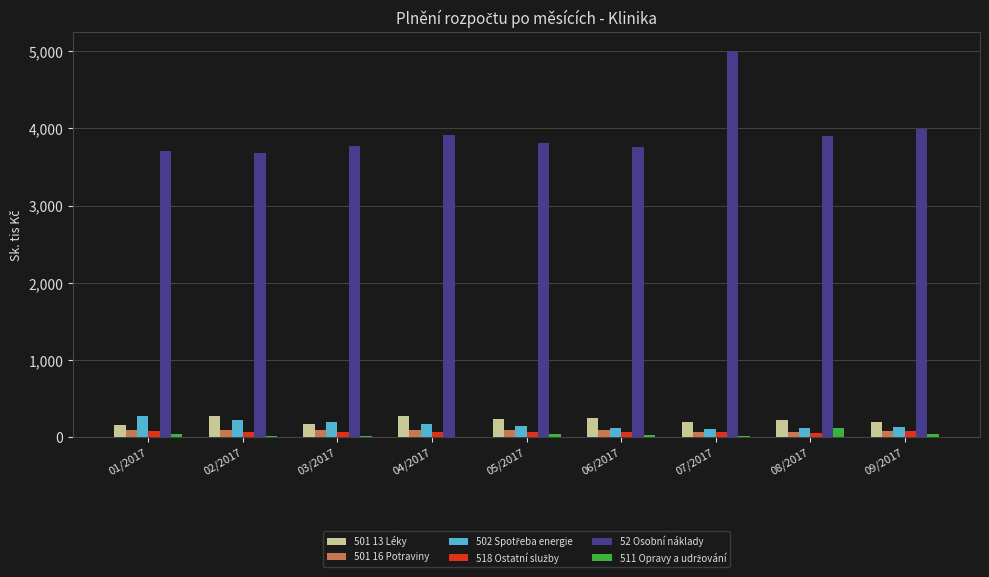

The 52 Osobní náklady series shows 3778.1 at 03/2017. True or false?

True